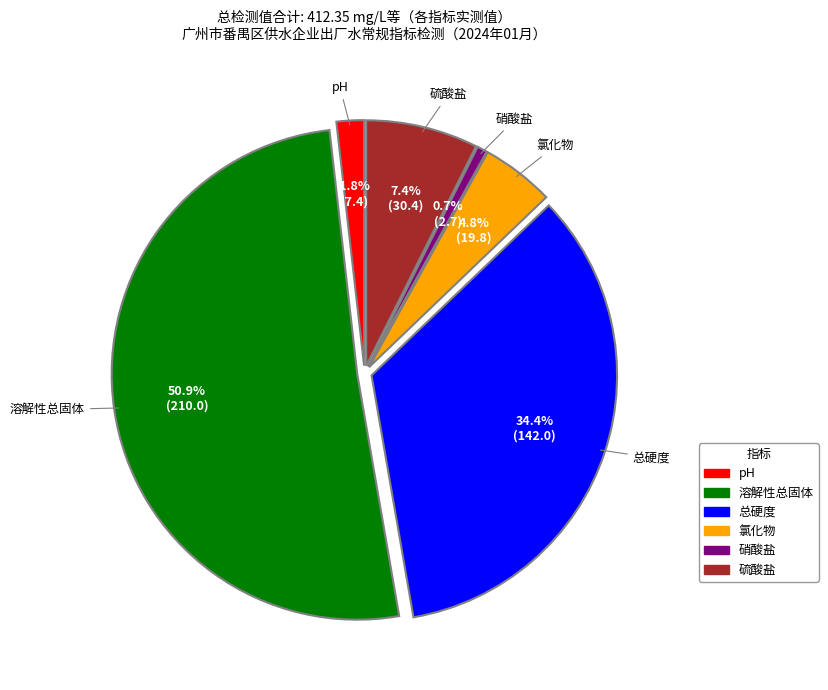

How much of the chart is everything except 氯化物?

95.2%